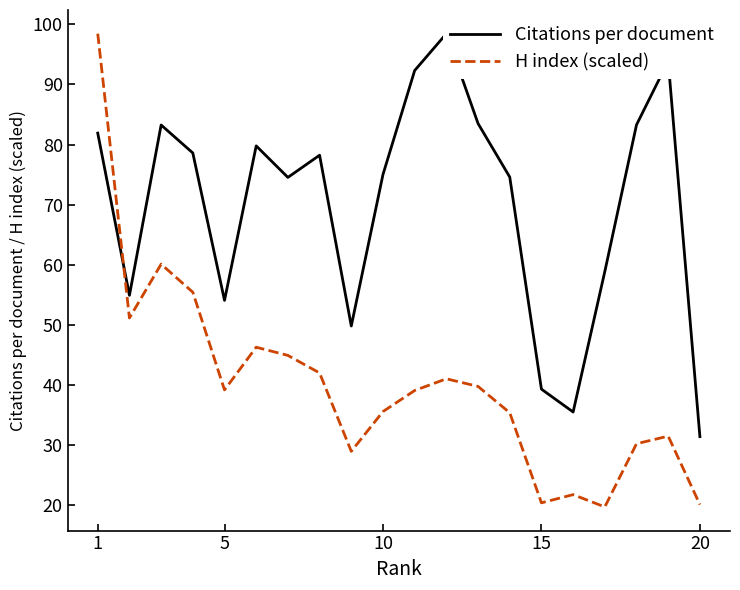

How many lines are shown in the chart?

2